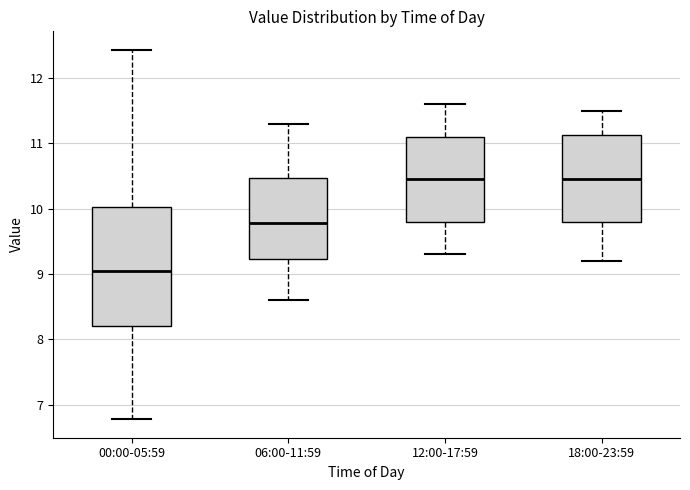

Where is the upper edge of the box for 18:00-23:59 on the y-axis? The values are not printed on the chart, so give them approximately, as read against the axis.

11.1